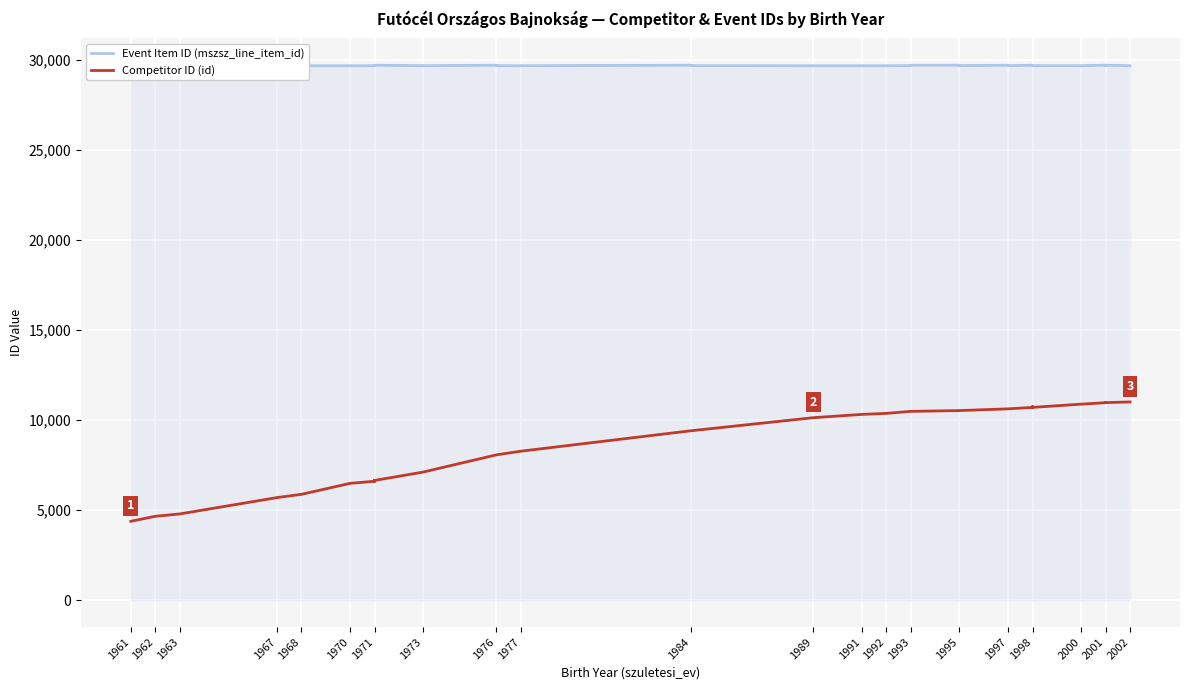

The value of Competitor ID (id) at 1998 is 15413. True or false?

False